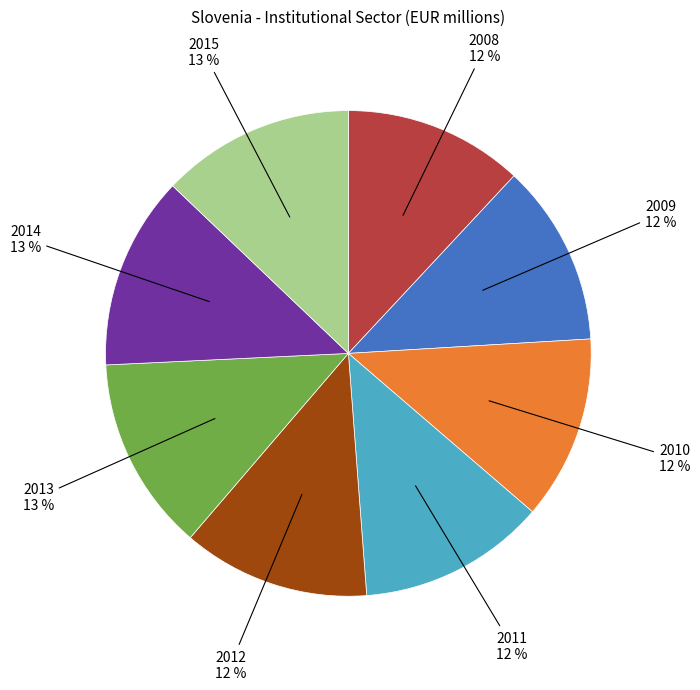

True or false: 2010 accounts for 12% of the total.

True